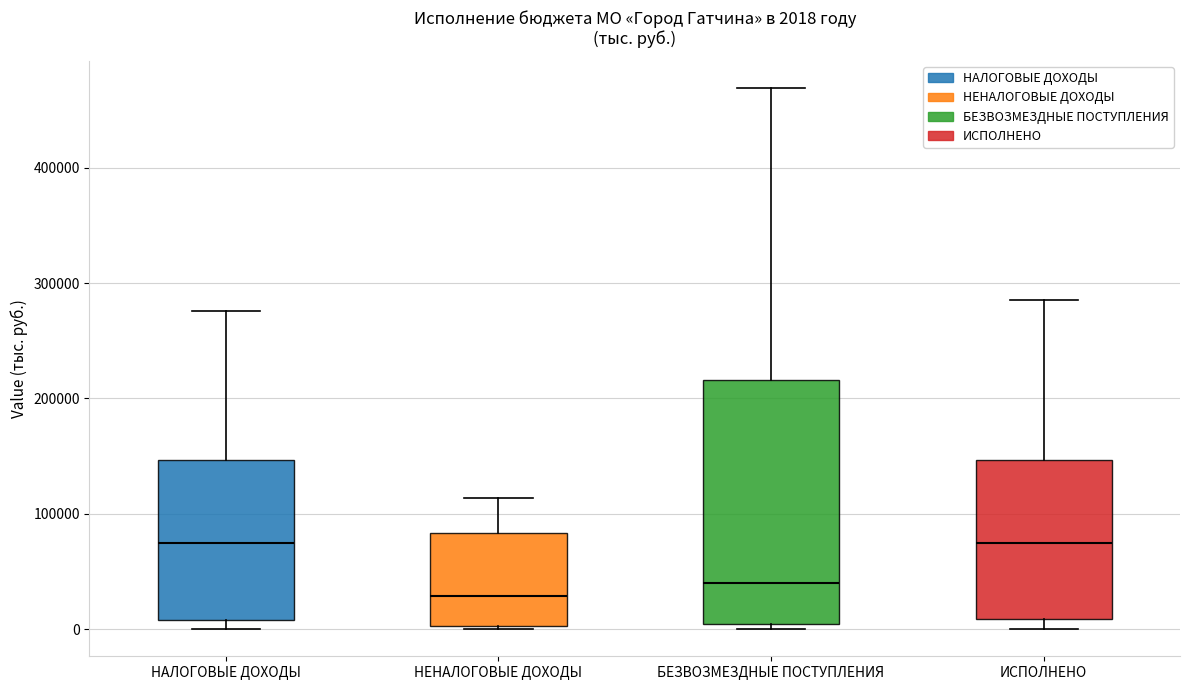

Comparing the boxes themselves (not the whiskers), which one is the tallest?

БЕЗВОЗМЕЗДНЫЕ ПОСТУПЛЕНИЯ